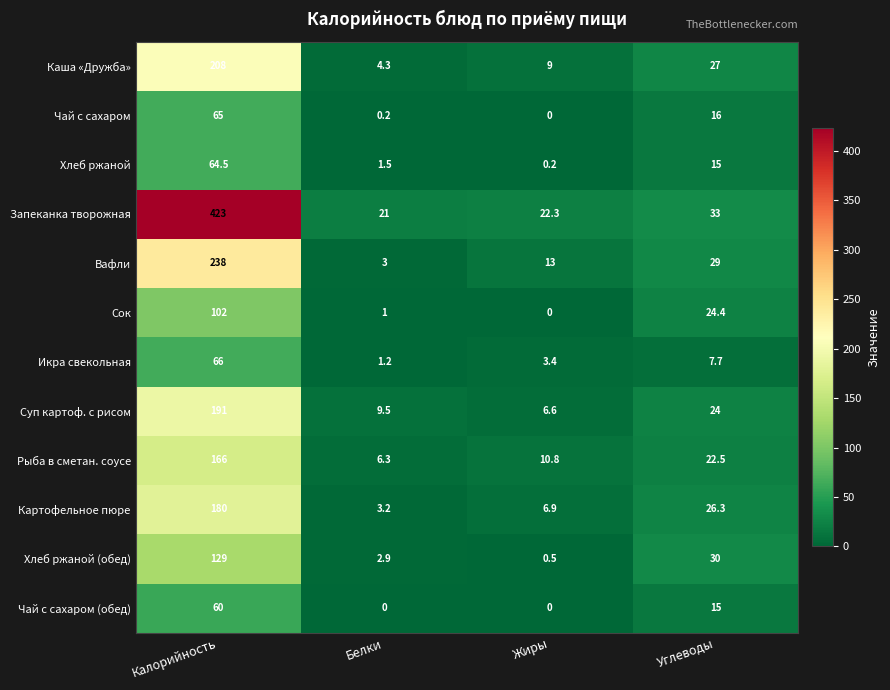

Rank the series at Калорийность from highest to lowest value.

Запеканка творожная, Вафли, Каша «Дружба», Суп картоф. с рисом, Картофельное пюре, Рыба в сметан. соусе, Хлеб ржаной (обед), Сок, Икра свекольная, Чай с сахаром, Хлеб ржаной, Чай с сахаром (обед)